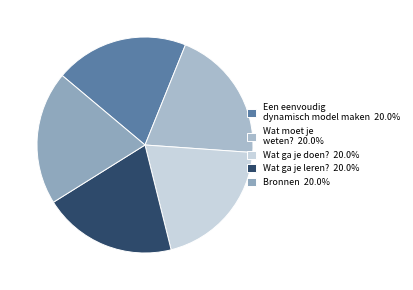

Rank the categories by value from lowest to highest.

Een eenvoudig dynamisch model maken, Wat moet je weten?, Wat ga je doen?, Wat ga je leren?, Bronnen